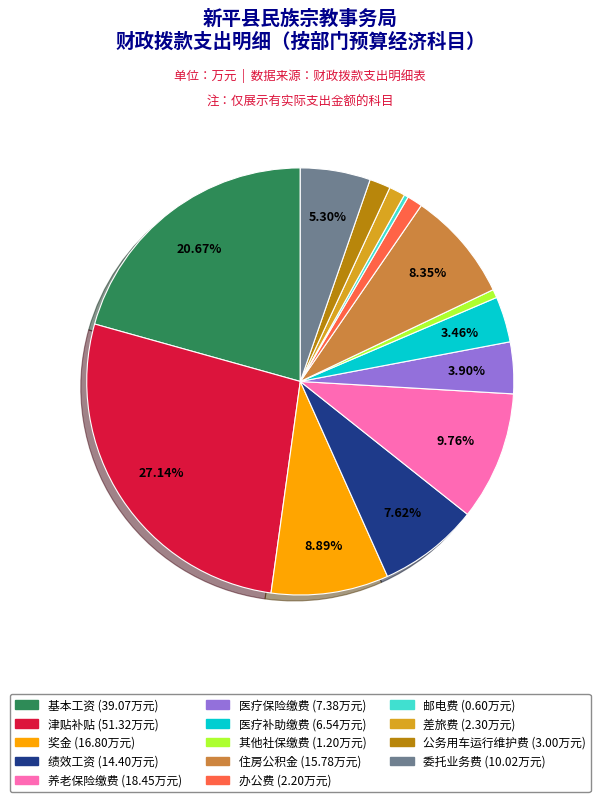

Is there a majority slice in this chart?

No